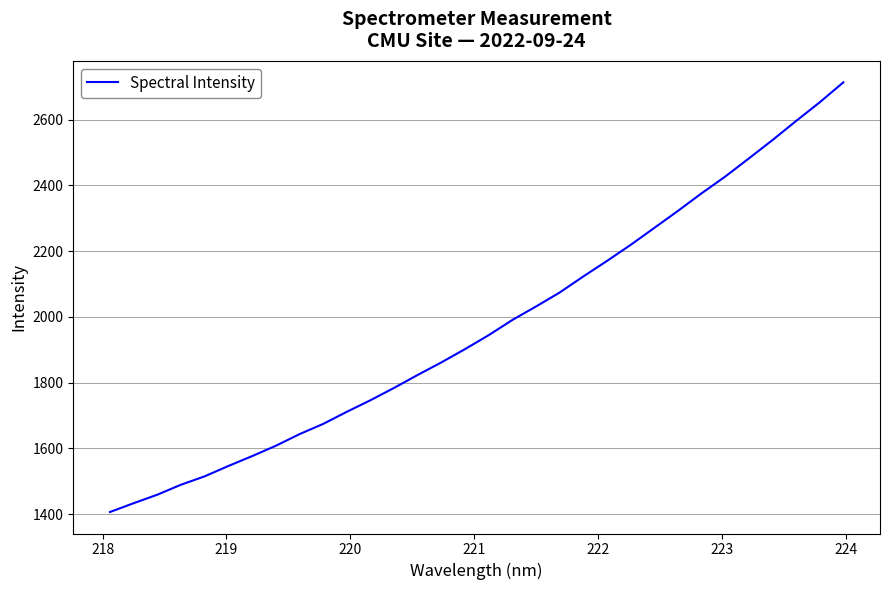

What is the minimum value shown in the chart?

1406.5